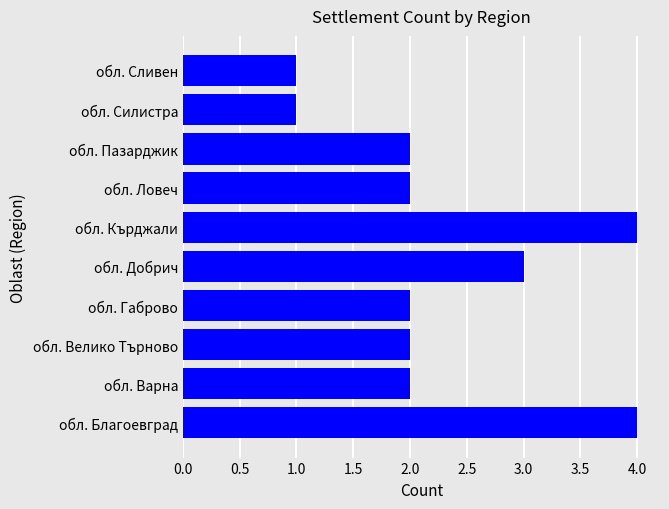

Approximately how many times larger is the value at обл. Силистра compared to обл. Варна?

0.5